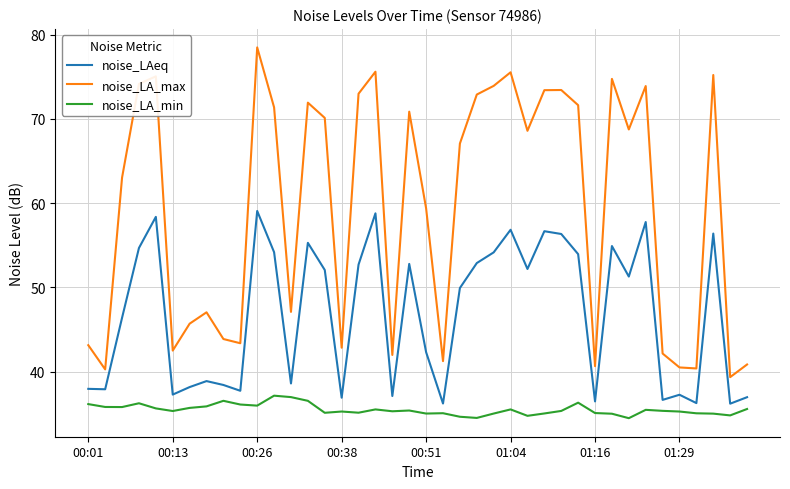

Rank the series by their maximum value, from highest to lowest.

noise_LA_max, noise_LAeq, noise_LA_min